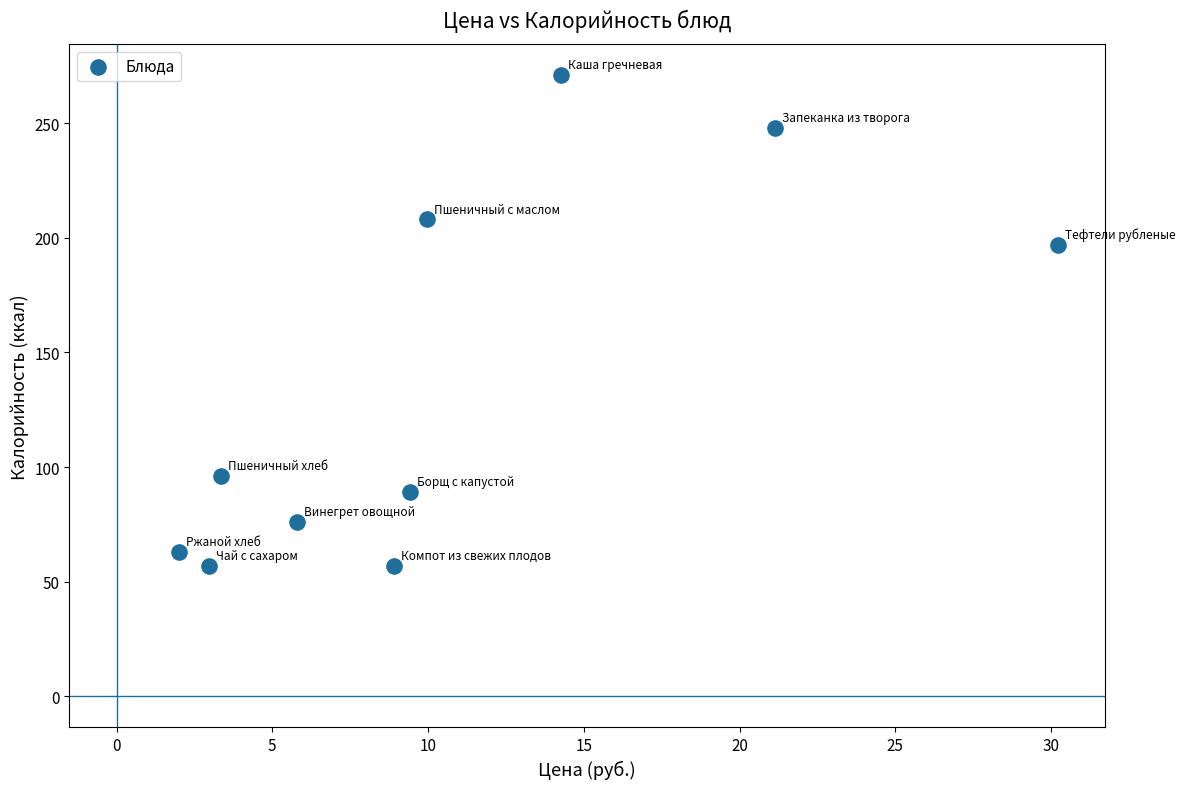

What Y value in the scatter plot is closest to 164?

197